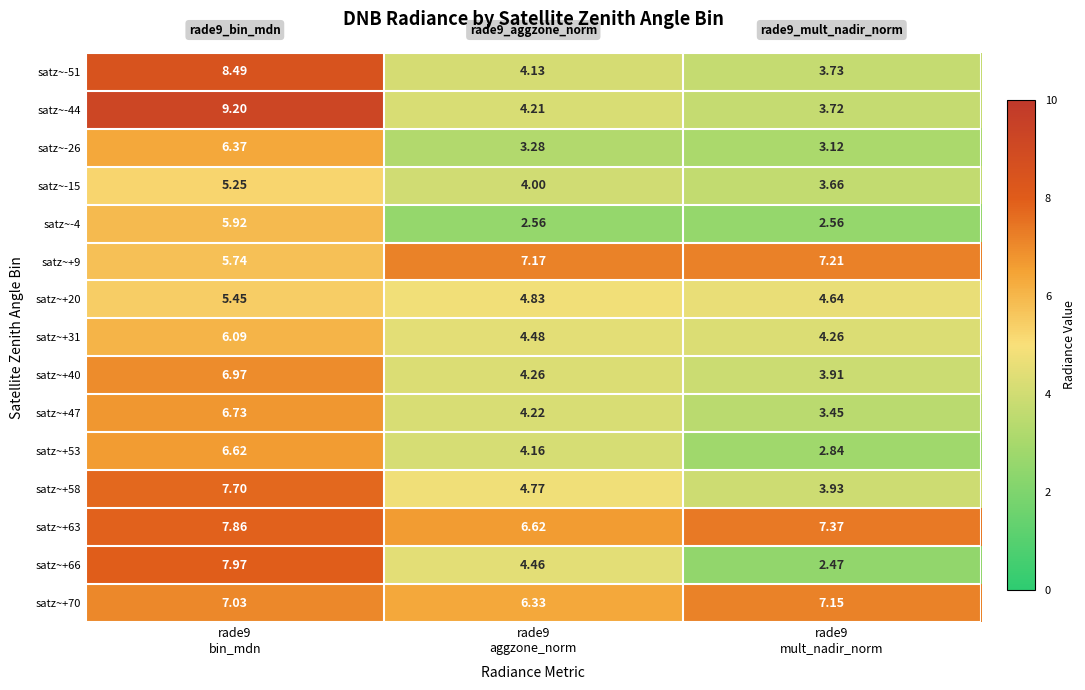

How many data points in satz~+53 are above 4?

2